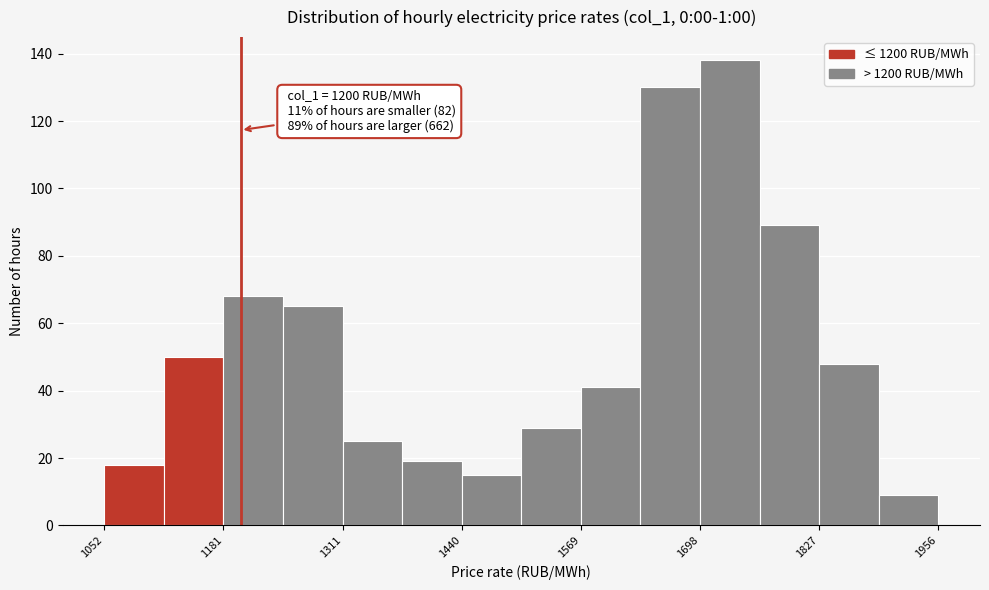

Around what value on the x-axis is the tallest bar? Give the approximate position of its centre, as read against the axis.

1740